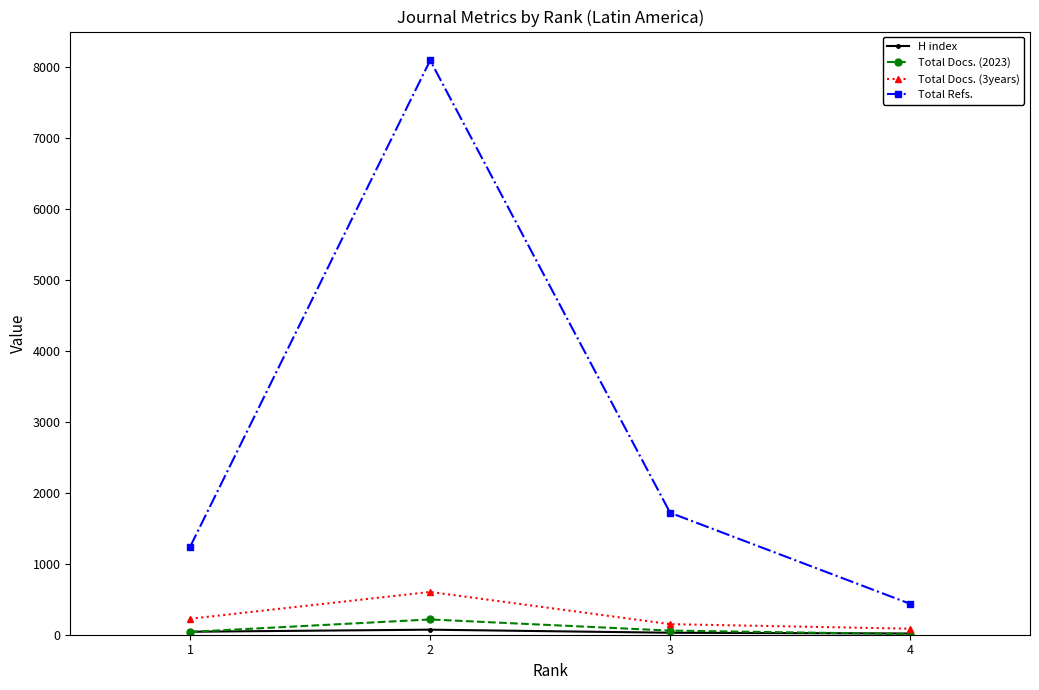

Which series has the largest total across all categories?

Total Refs.